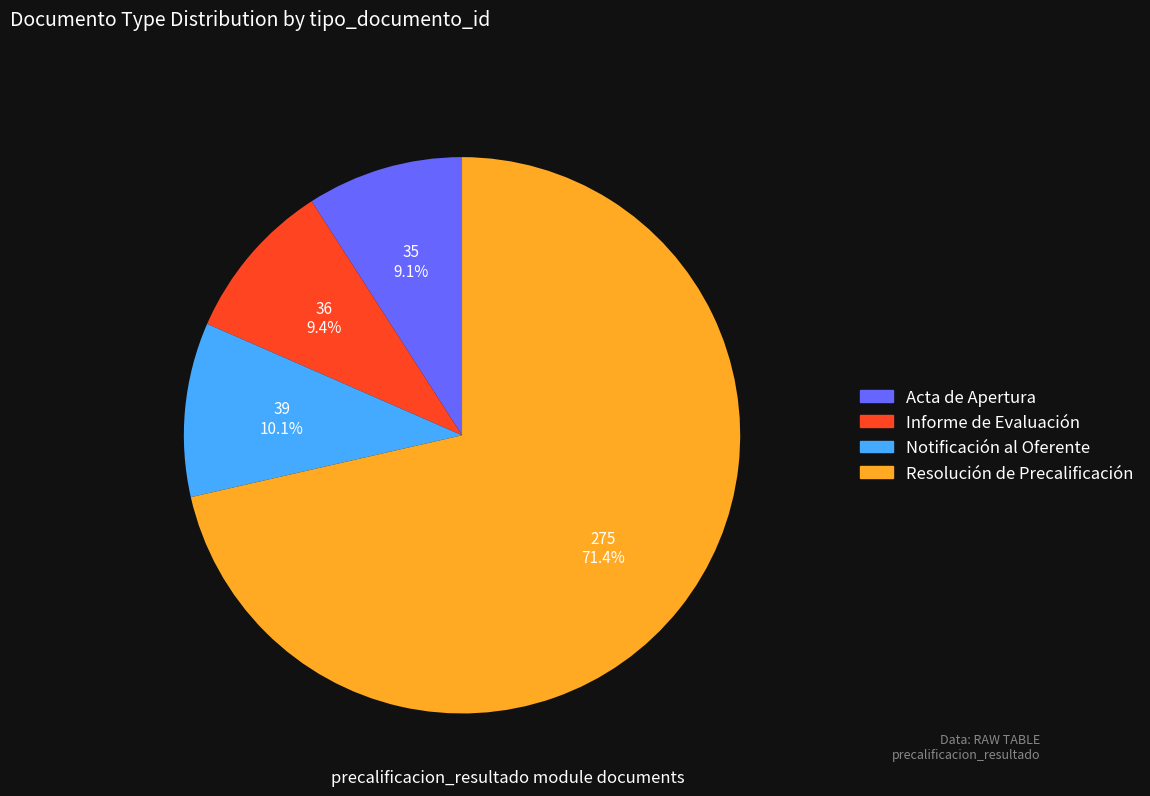

How much of the chart is everything except Resolución de Precalificación?

28.6%